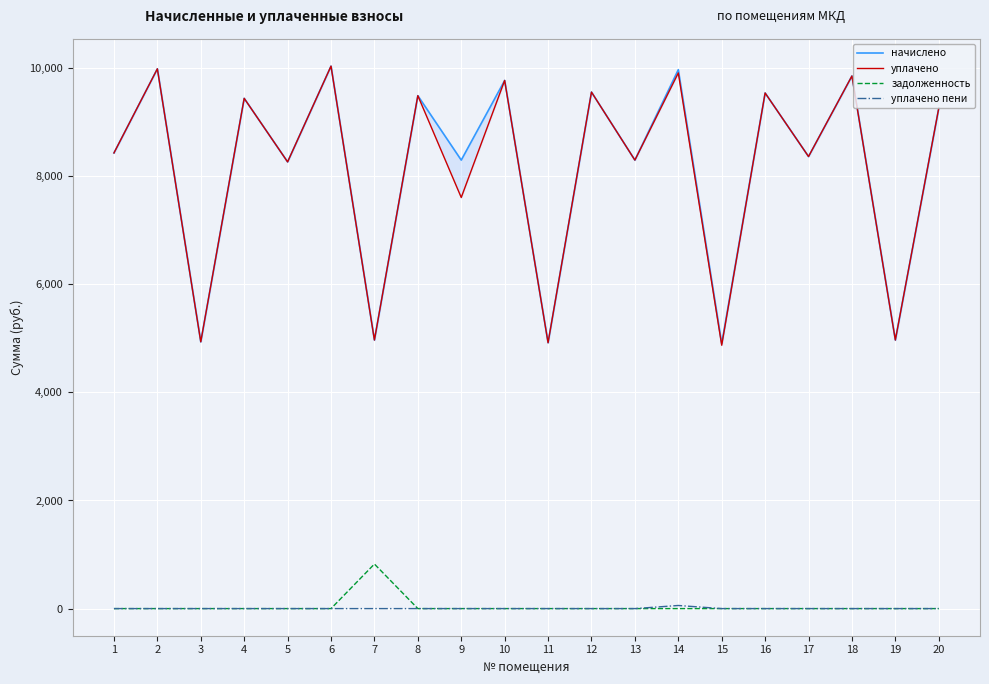

True or false: задолженность and уплачено пени cross at least once.

False